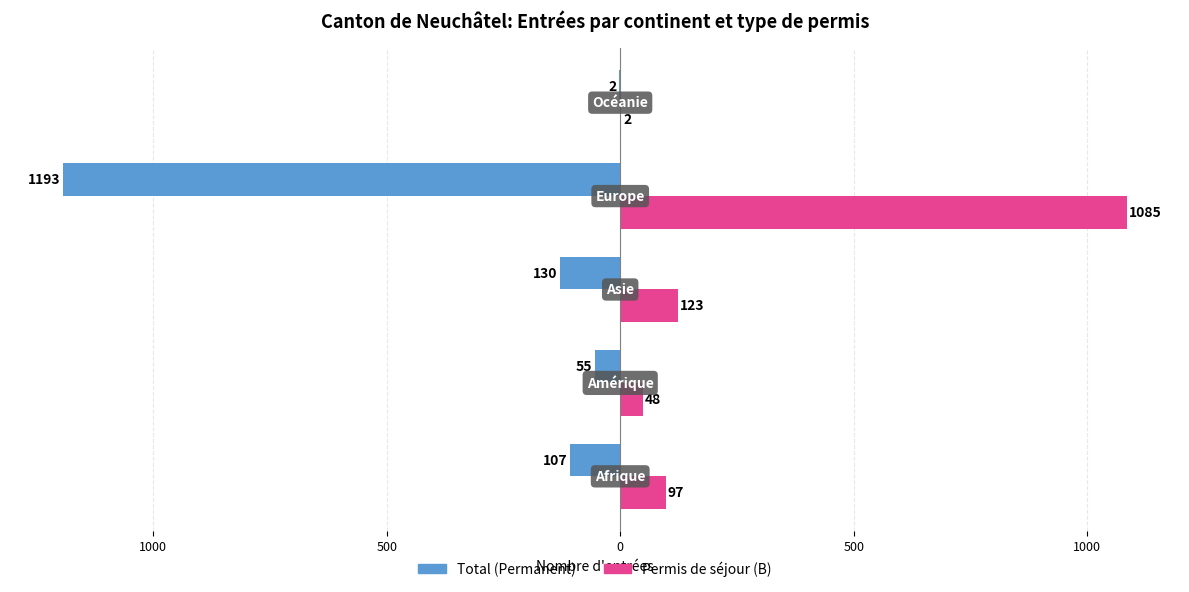

What are all the series names shown in the legend?

Total (Permanent), Permis de séjour (B)